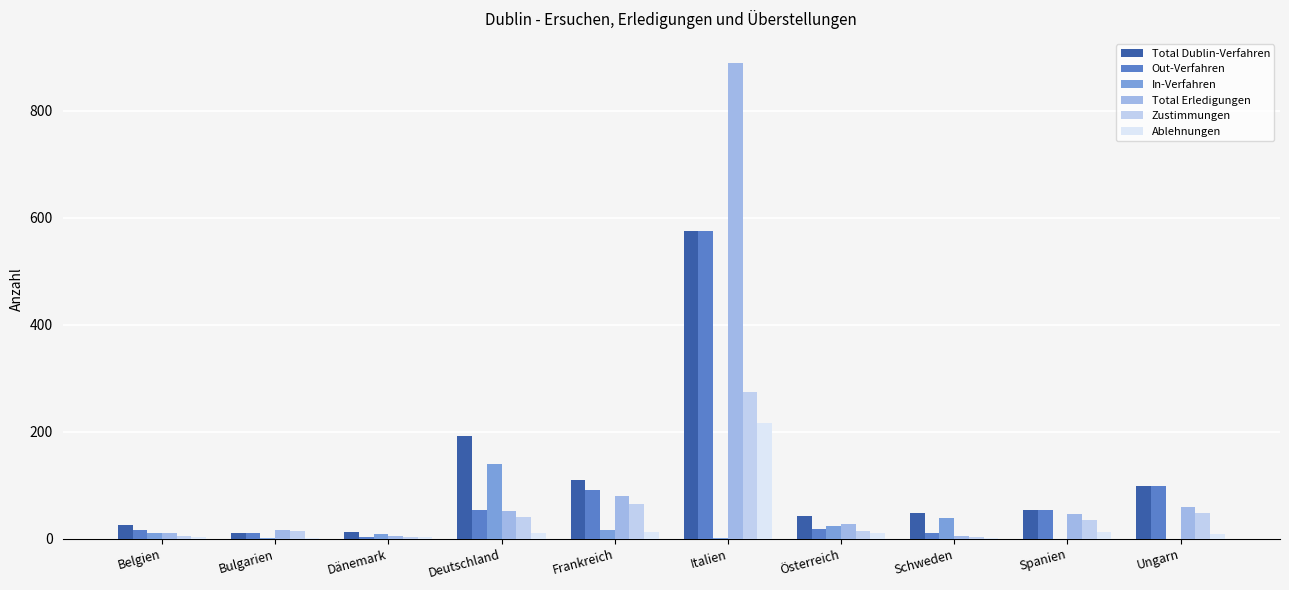

What is the maximum value for Total Erledigungen?

890